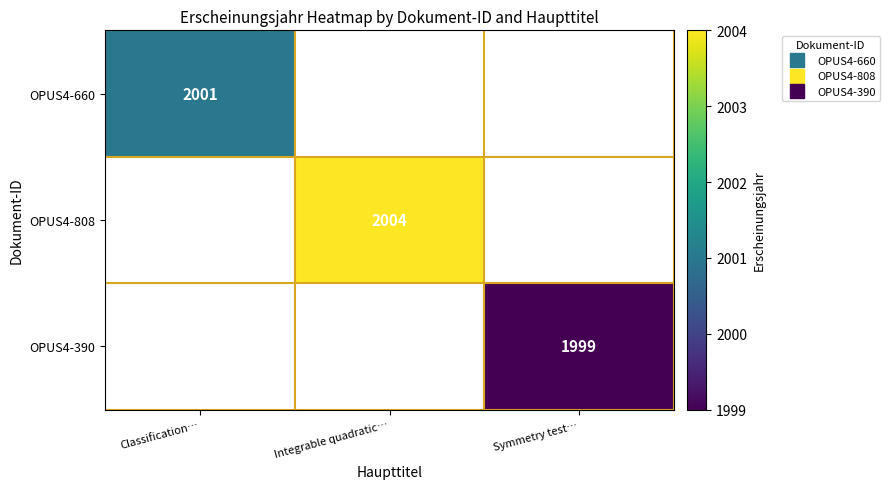

What is the sum of the OPUS4-390 values at Classification… and Symmetry test…?

1999